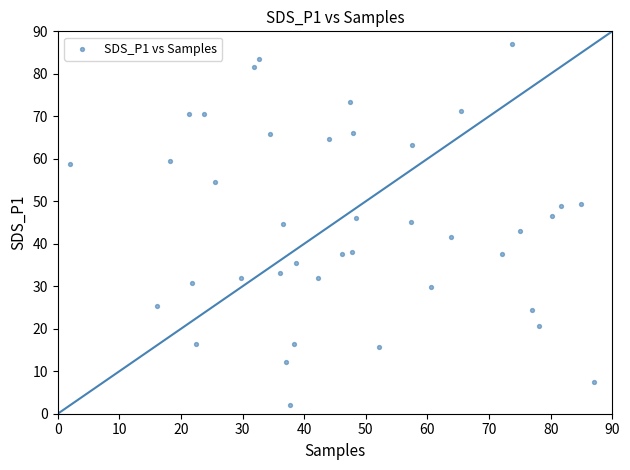

What is the range of X values (max minus min)?

85.0